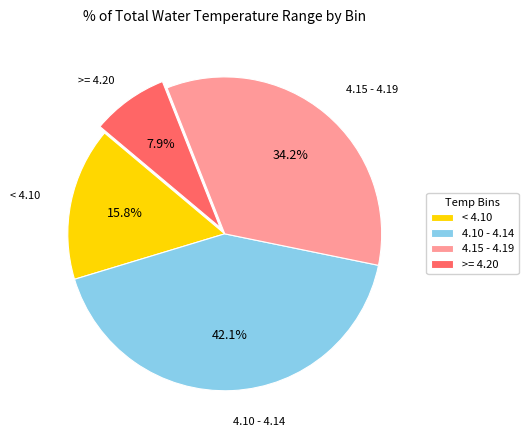

Which slice is the smallest?

>= 4.20